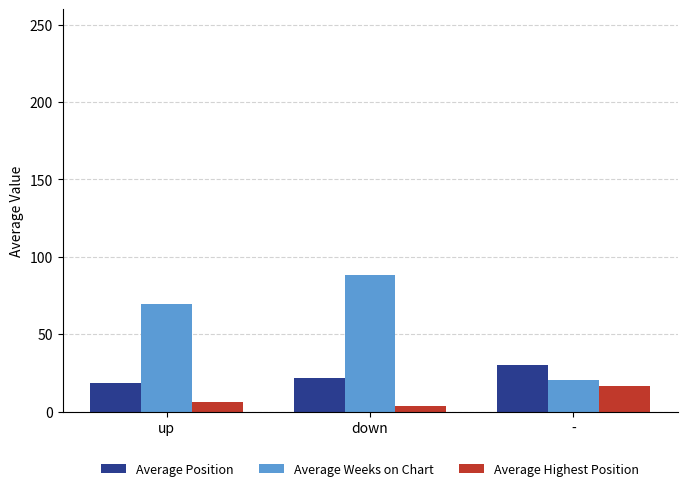

At which label is Average Position closest to 24?

down